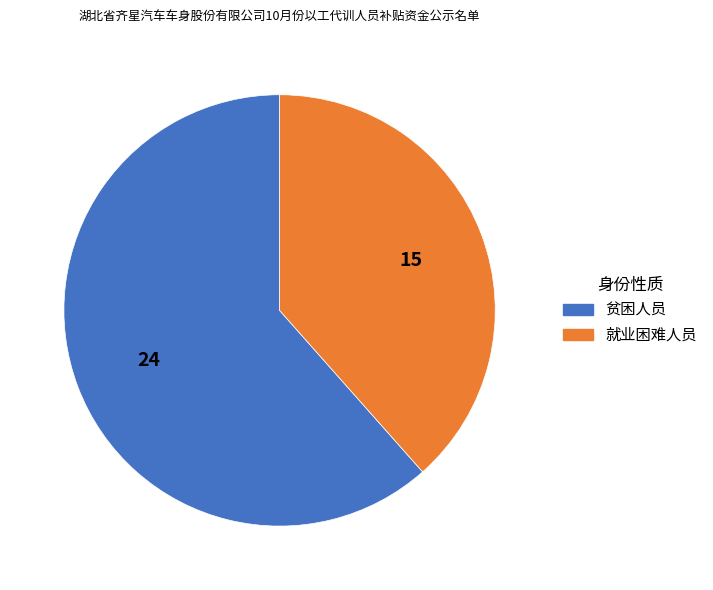

Do 贫困人员 and 就业困难人员 together represent more than half of the pie?

Yes